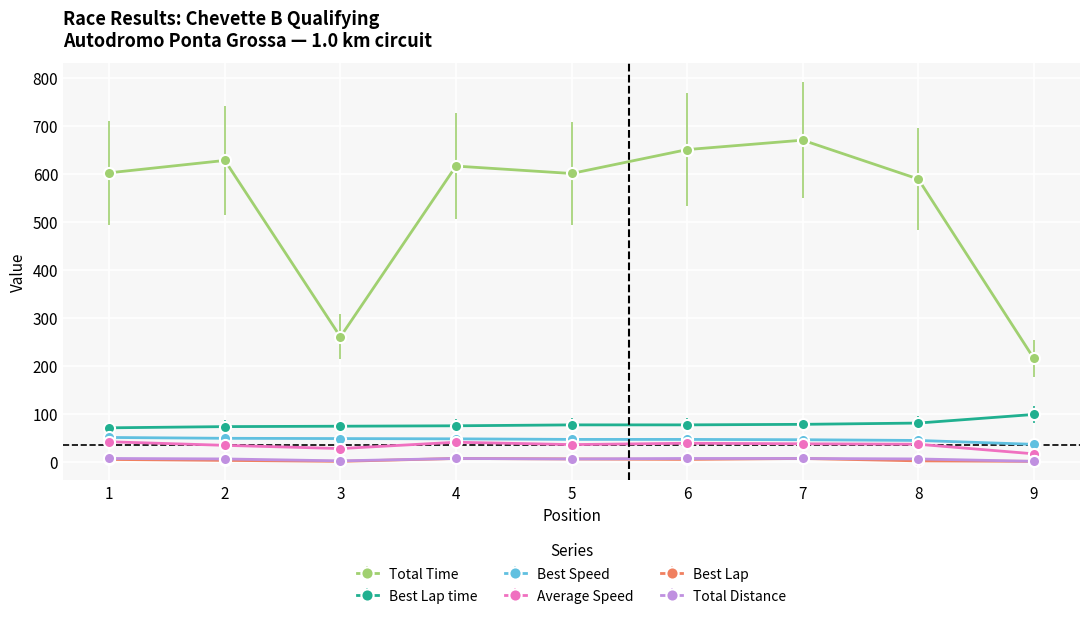

Which series has the largest range (max minus min)?

Total Time